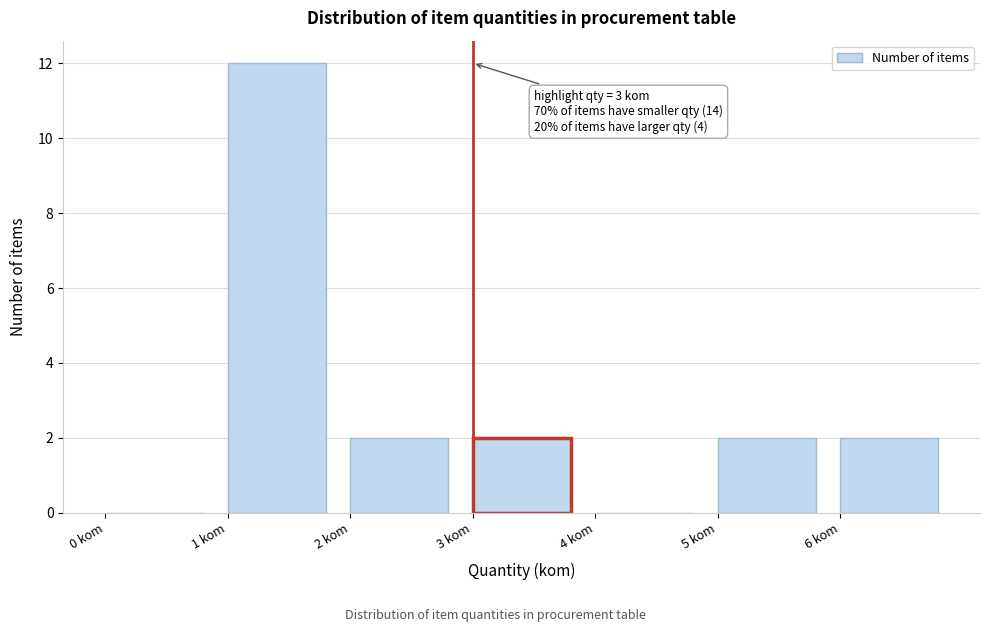

Over which range of the x-axis is the bar tallest?

1 to 2